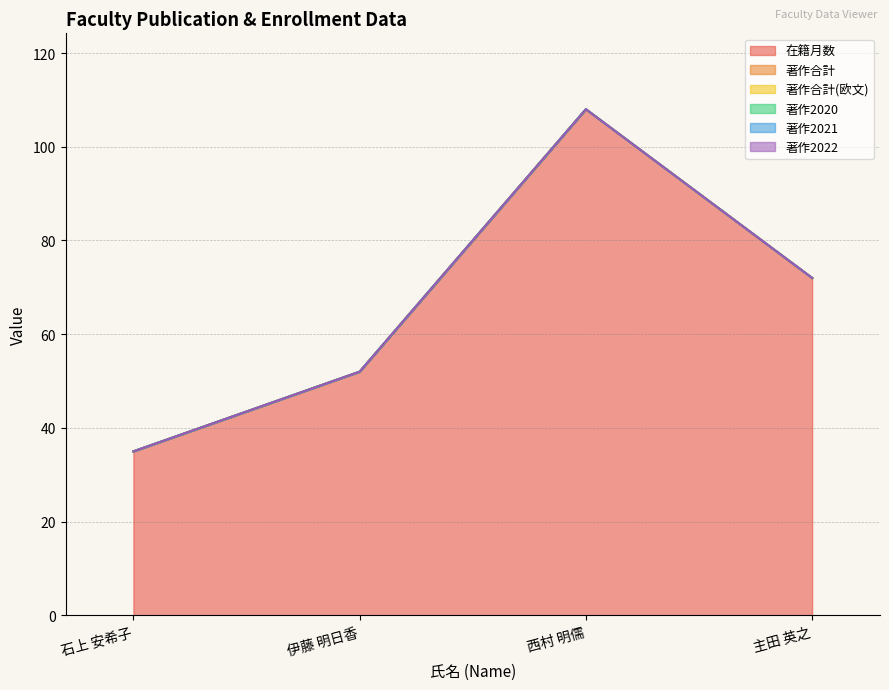

How many categories are shown in the chart?

4